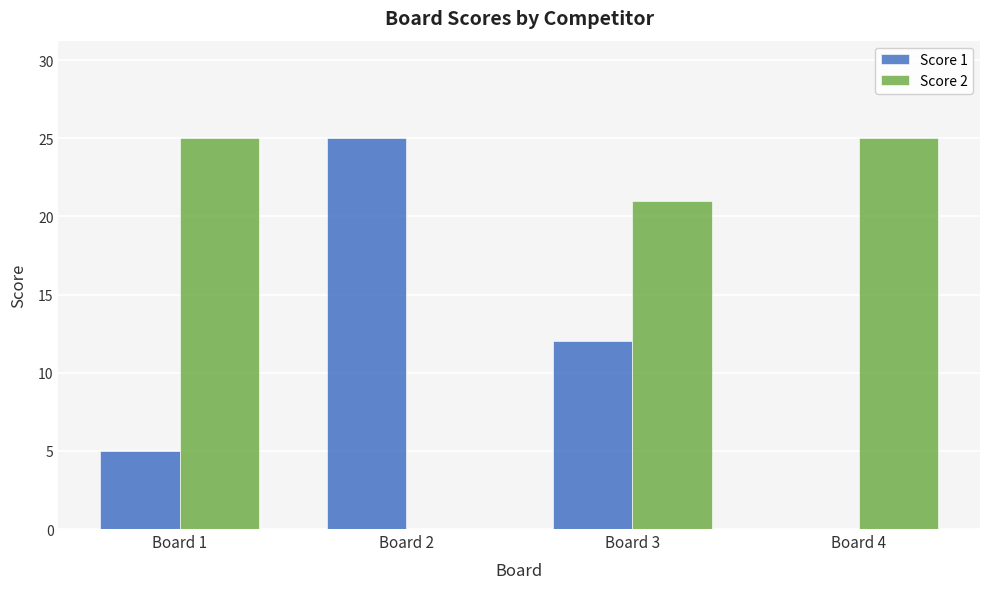

The value of Score 2 at Board 4 is 17. True or false?

False